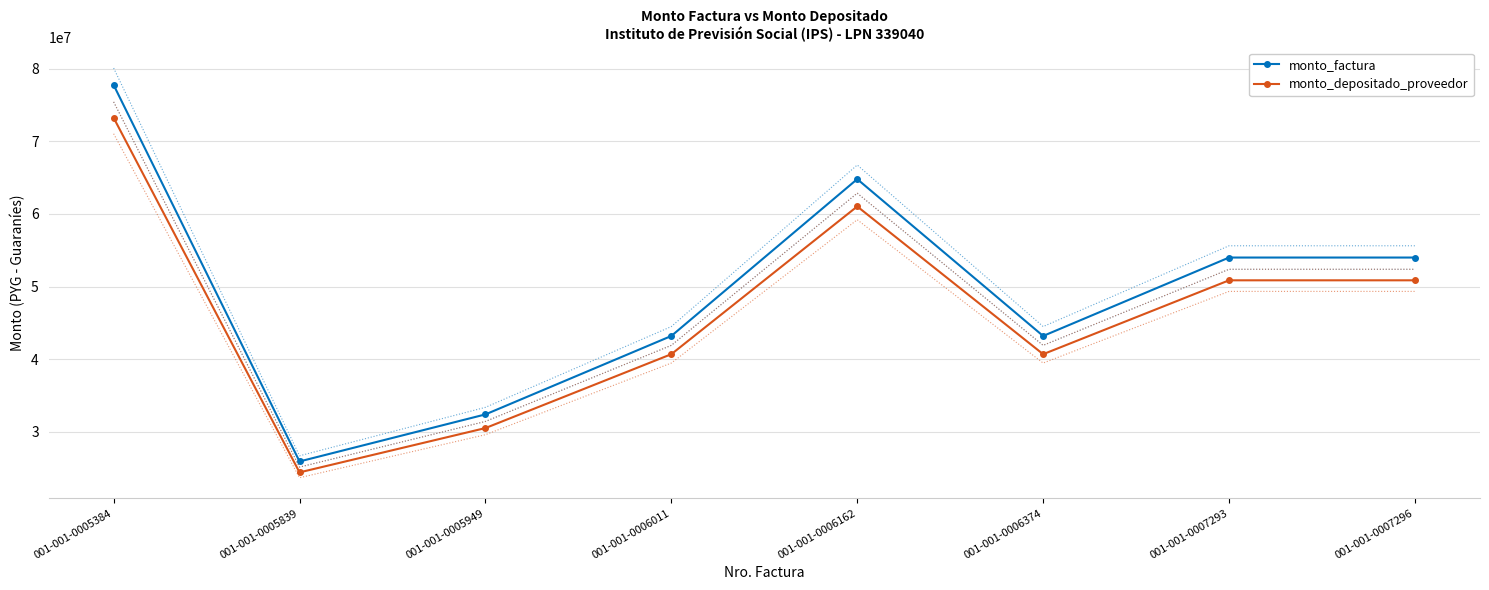

Reading right to left, list all the values displayed in this chart.

monto_factura: 001-001-0007296=54000000	001-001-0007293=54000000	001-001-0006374=43200000	001-001-0006162=64800000	001-001-0006011=43200000	001-001-0005949=32400000	001-001-0005839=25920000	001-001-0005384=77760000
monto_depositado_proveedor: 001-001-0007296=50864073	001-001-0007293=50864073	001-001-0006374=40691258	001-001-0006162=61036887	001-001-0006011=40691258	001-001-0005949=30518443	001-001-0005839=24414755	001-001-0005384=73244265